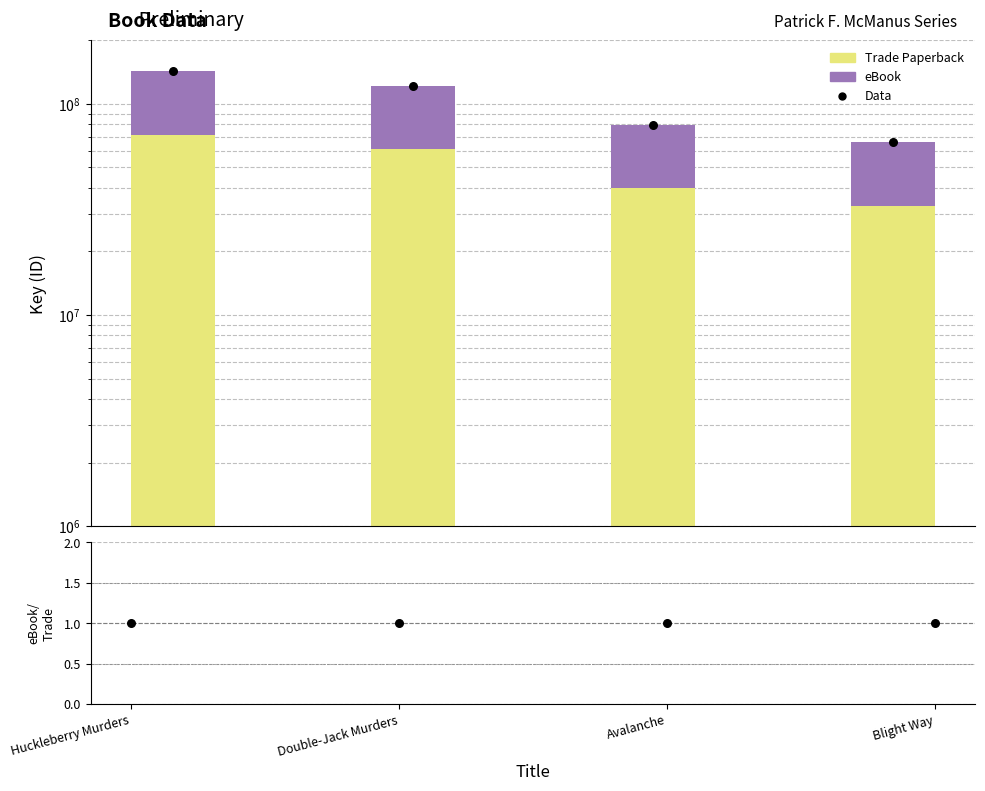

Is the value of Trade Paperback at Blight Way greater than the value of eBook at Huckleberry Murders?

No